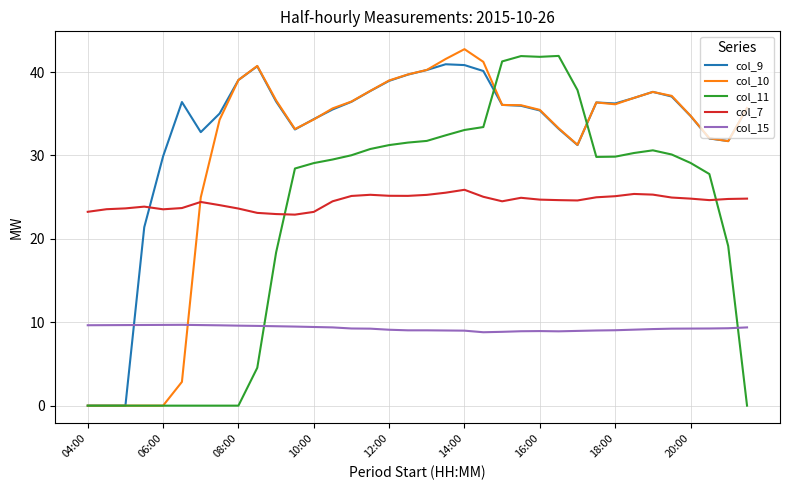

What is the maximum value for col_15?

9.7